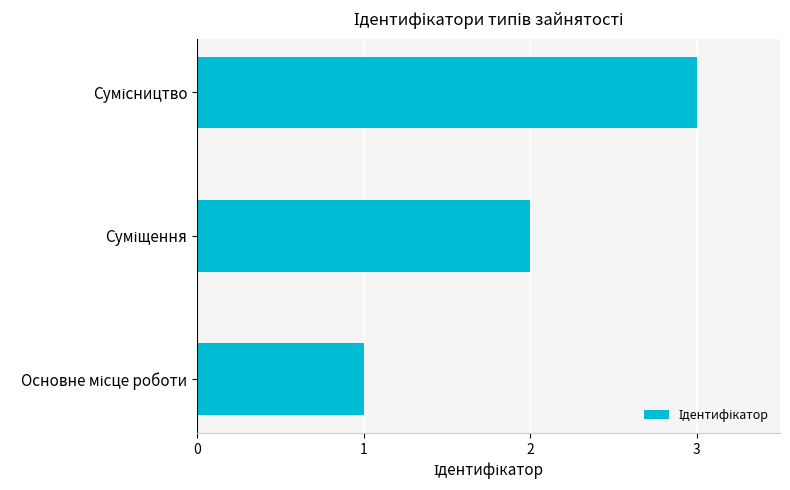

What is the sum of all values?

6